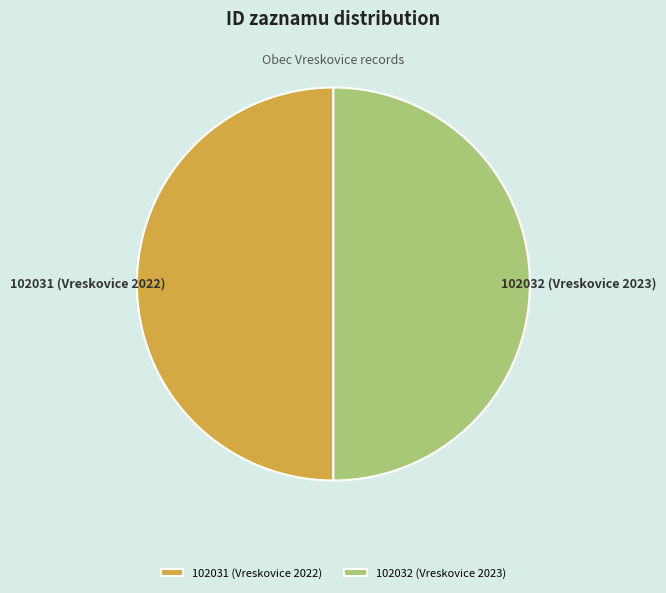

Approximately how many times larger is the value at 102031 (Vreskovice 2022) compared to 102032 (Vreskovice 2023)?

1.0